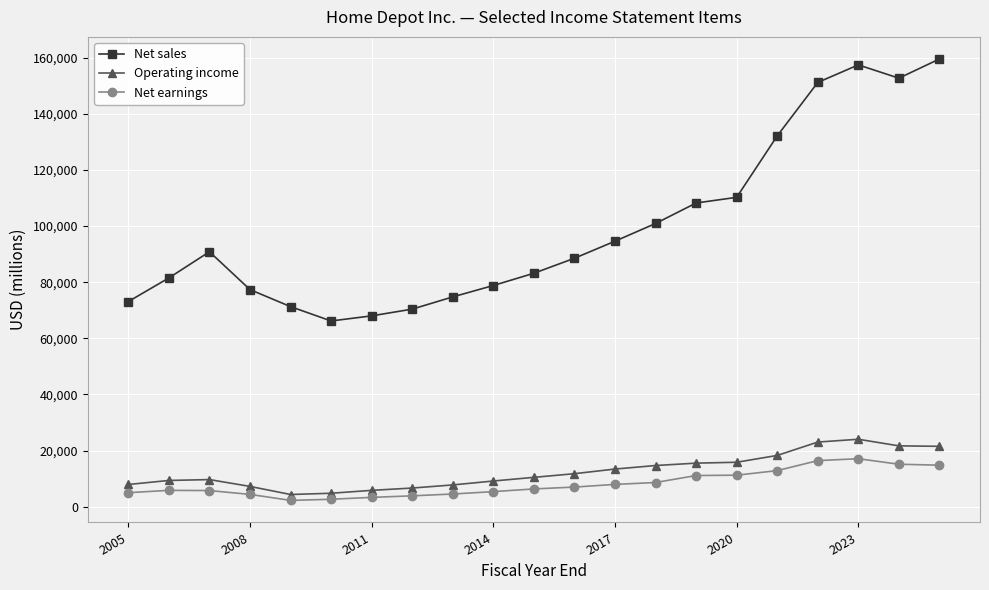

True or false: Net sales and Operating income intersect in this chart.

False